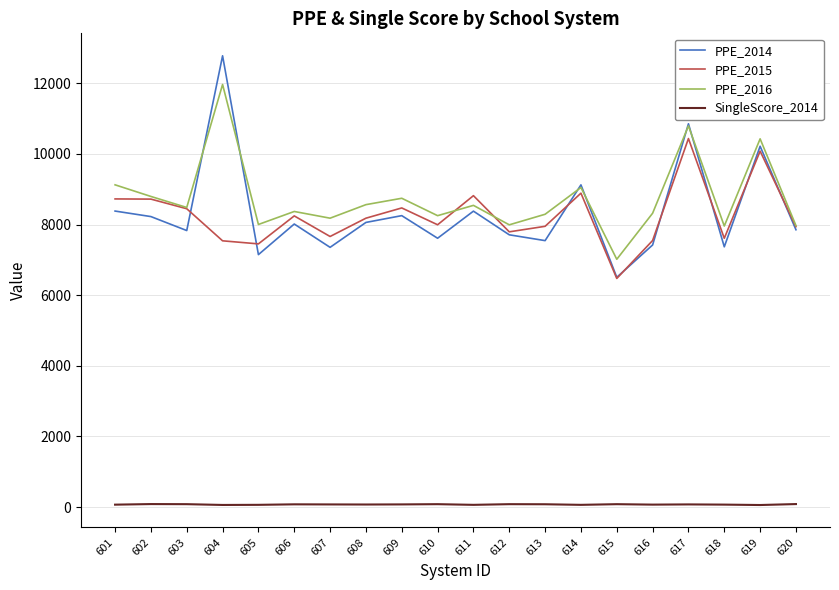

Is the value of PPE_2015 at 619 greater than the value of SingleScore_2014 at 603?

Yes